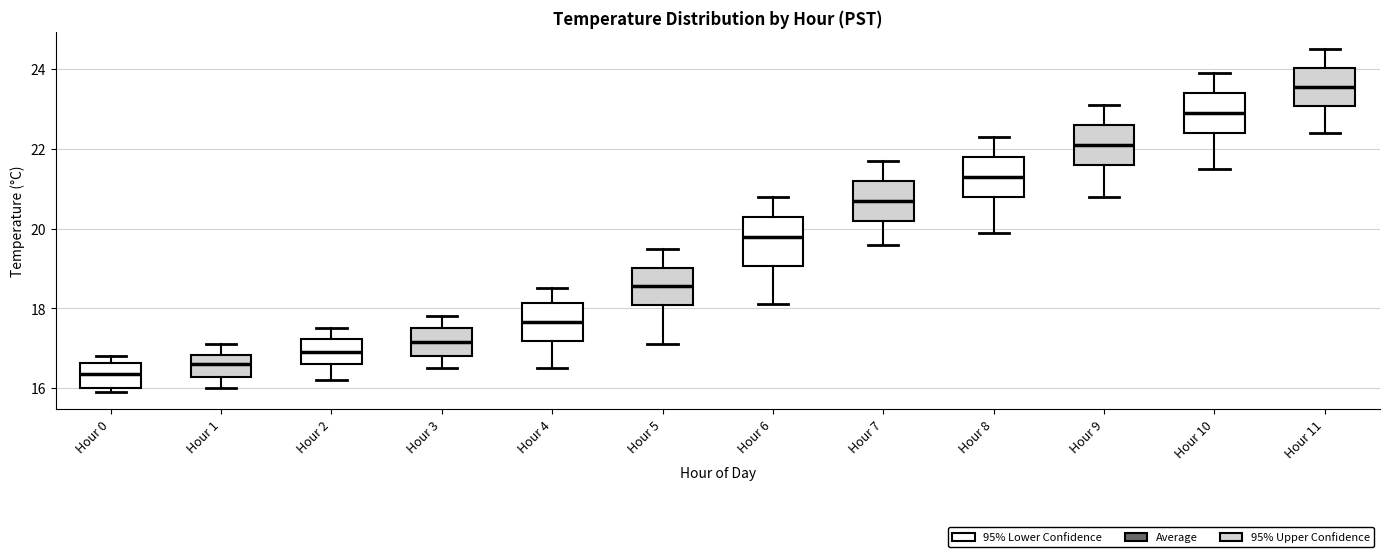

Reading left to right, transcribe this box plot: for each box, give where its median line is, the range the box spans, and where its two whiskers end, as read against the y-axis. The values are not printed on the chart, so give them approximately, as read against the axis.

Hour 0: median 16.4, box 16.0 to 16.6, whiskers 16.0 (just below the box's lower edge) to 16.8
Hour 1: median 16.6, box 16.2 to 16.8, whiskers 16.0 to 17.2
Hour 2: median 17.0, box 16.6 to 17.2, whiskers 16.2 to 17.6
Hour 3: median 17.2, box 16.8 to 17.6, whiskers 16.6 to 17.8
Hour 4: median 17.6, box 17.2 to 18.2, whiskers 16.6 to 18.6
Hour 5: median 18.6, box 18.0 to 19.0, whiskers 17.2 to 19.6
Hour 6: median 19.8, box 19.0 to 20.4, whiskers 18.2 to 20.8
Hour 7: median 20.8, box 20.2 to 21.2, whiskers 19.6 to 21.8
Hour 8: median 21.4, box 20.8 to 21.8, whiskers 20.0 to 22.4
Hour 9: median 22.2, box 21.6 to 22.6, whiskers 20.8 to 23.2
Hour 10: median 23.0, box 22.4 to 23.4, whiskers 21.6 to 24.0
Hour 11: median 23.6, box 23.0 to 24.0, whiskers 22.4 to 24.6